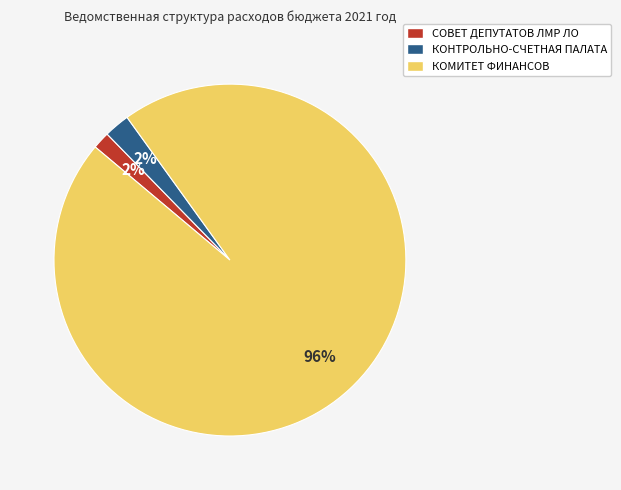

The КОНТРОЛЬНО-СЧЕТНАЯ ПАЛАТА slice represents 2% of the pie. True or false?

True